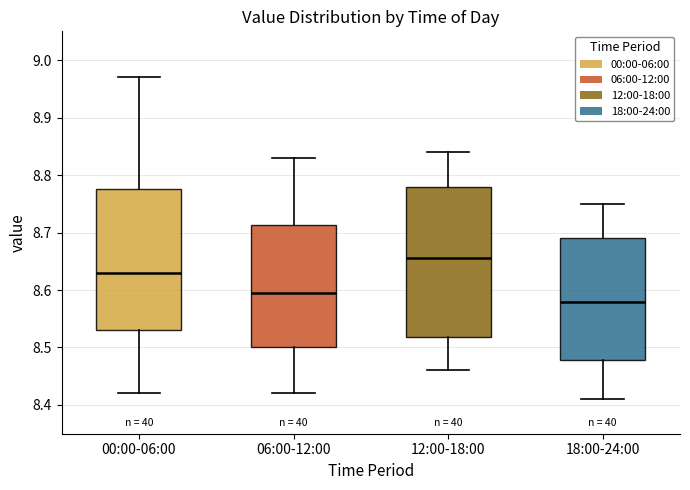

Reading left to right, read every box against the y-axis: the position of its median line, the range the box covers, and the ends of its whiskers. The values are not printed on the chart, so give them approximately, as read against the axis.

00:00-06:00: median 8.63, box 8.53 to 8.78, whiskers 8.42 to 8.97
06:00-12:00: median 8.60, box 8.50 to 8.71, whiskers 8.42 to 8.83
12:00-18:00: median 8.66, box 8.52 to 8.78, whiskers 8.46 to 8.84
18:00-24:00: median 8.58, box 8.48 to 8.69, whiskers 8.41 to 8.75